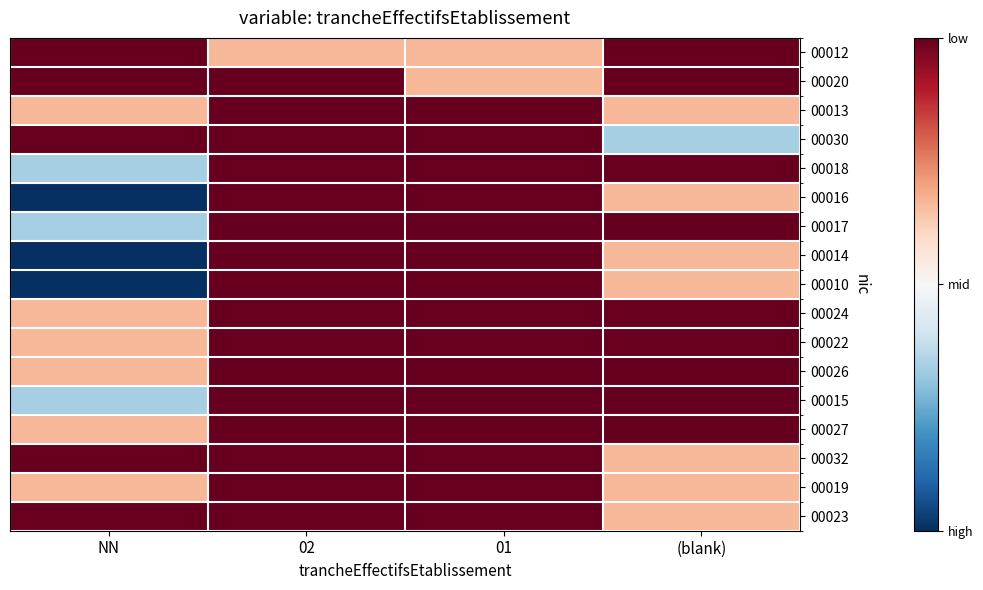

Rank the series at (blank) from lowest to highest value.

00030, 00013, 00016, 00014, 00010, 00032, 00019, 00023, 00012, 00020, 00018, 00017, 00024, 00022, 00026, 00015, 00027